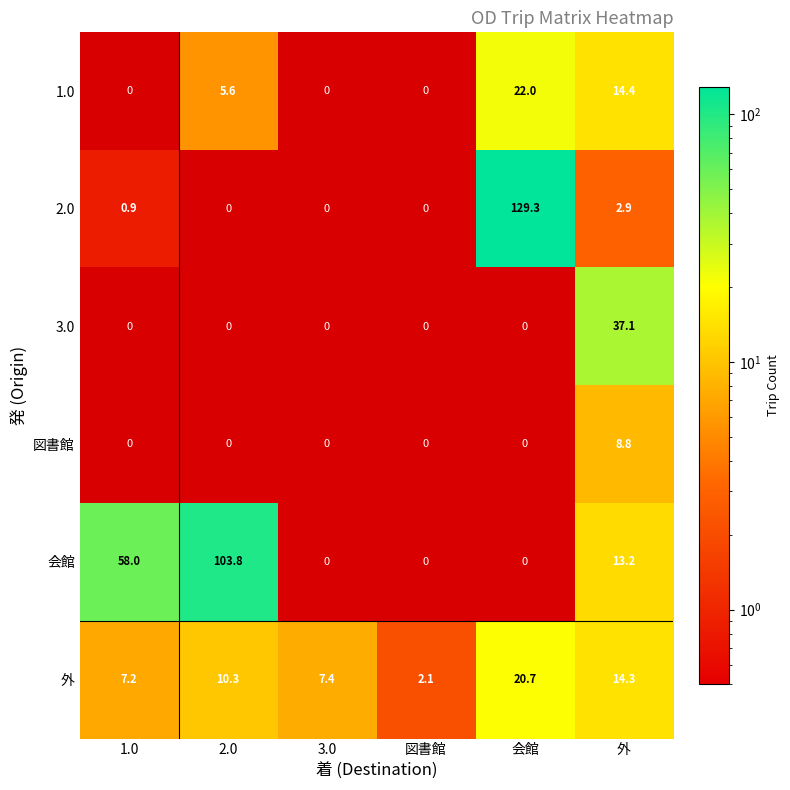

Rank the series by their maximum value, from lowest to highest.

図書館, 外, 1.0, 3.0, 会館, 2.0